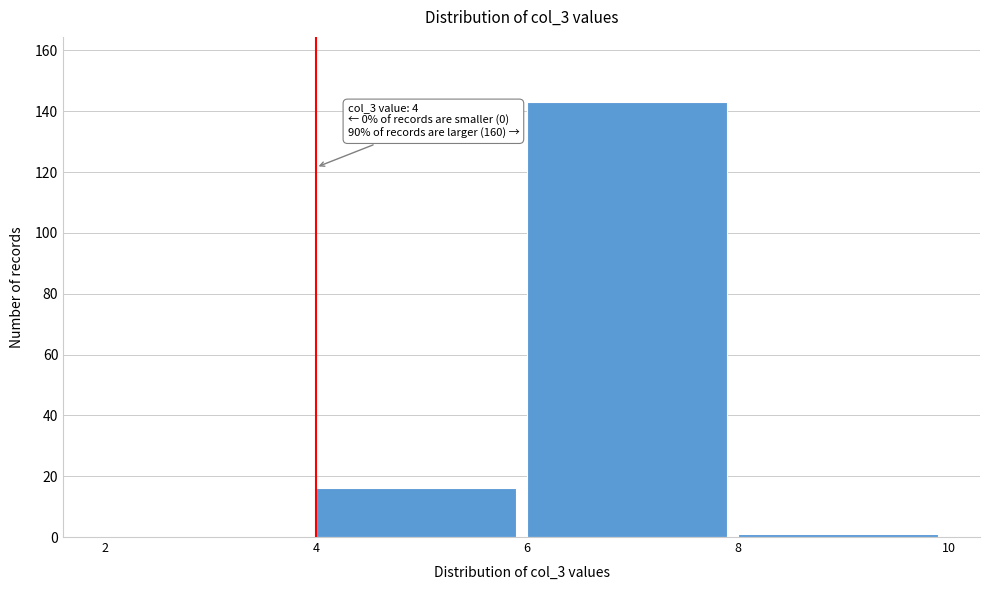

Which range on the x-axis has the tallest bar?

6 to 8